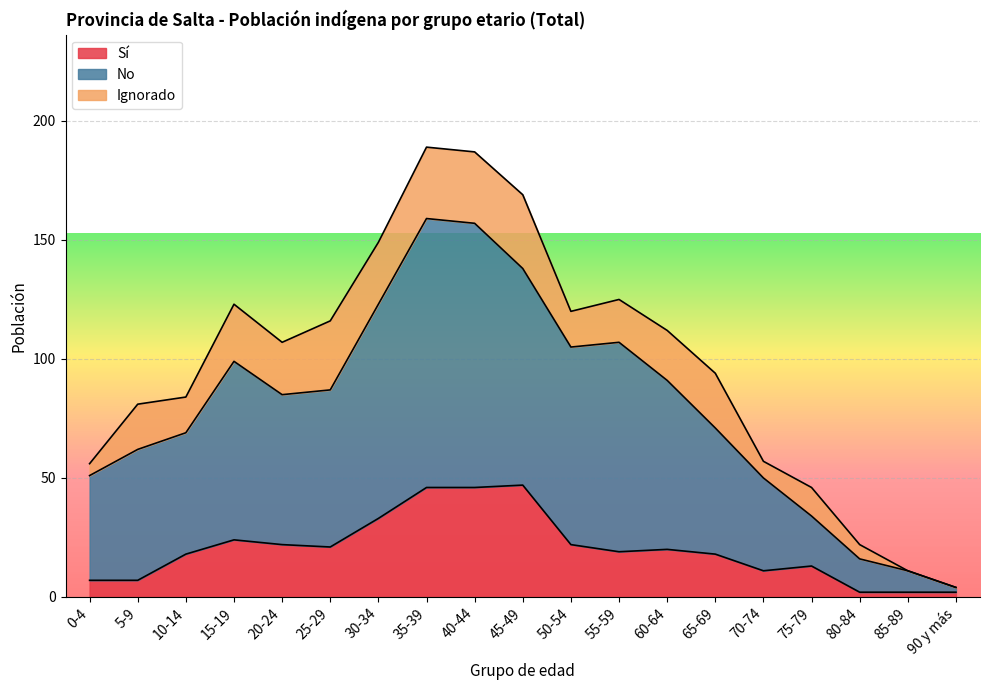

True or false: Sí has a value of 11 at 20-24.

False